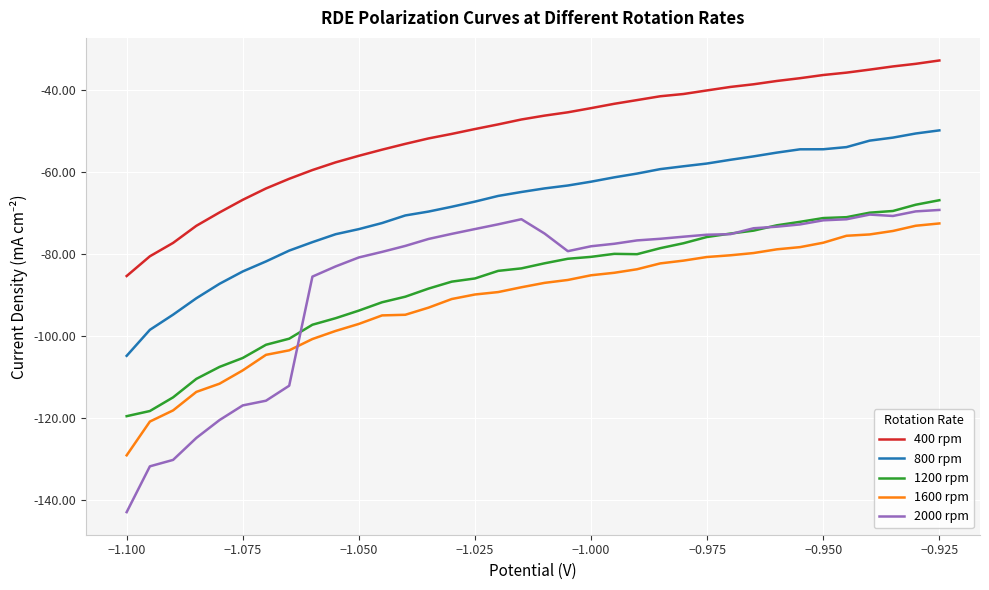

True or false: 1200 rpm and 1600 rpm cross at least once.

False